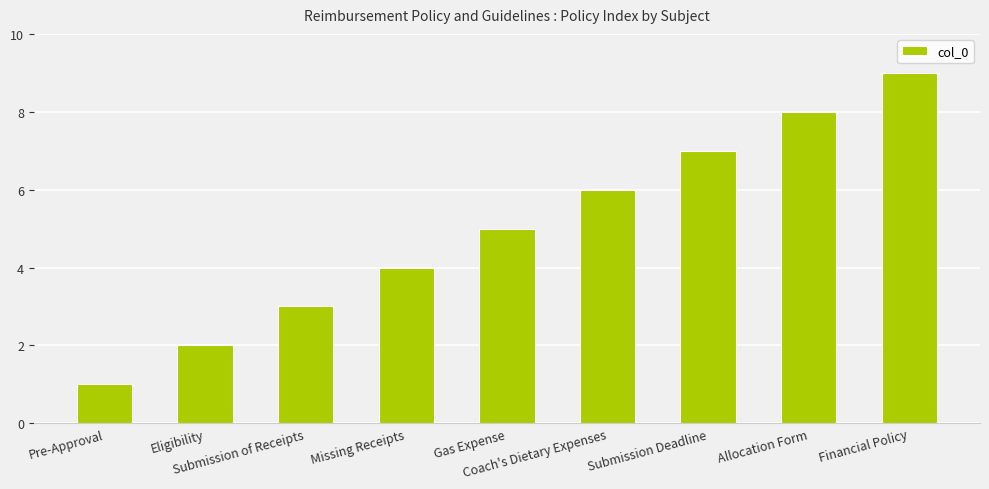

Approximately how many times larger is the value at Missing Receipts compared to Coach's Dietary Expenses?

0.7